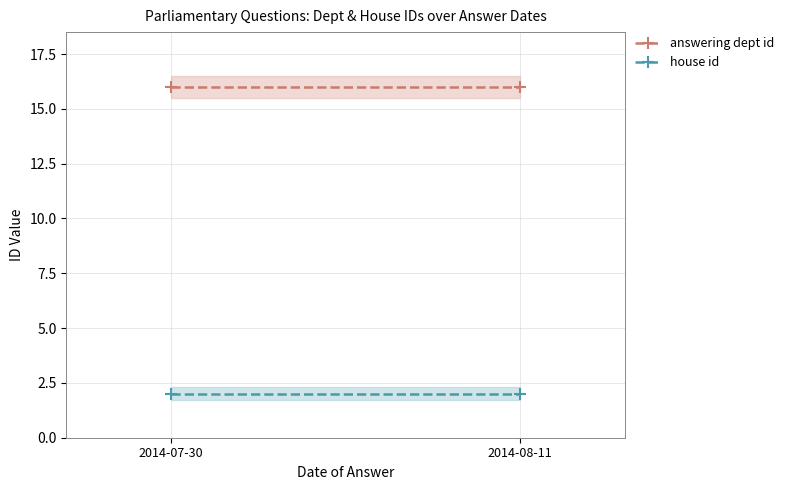

What is the maximum value shown in the chart?

16